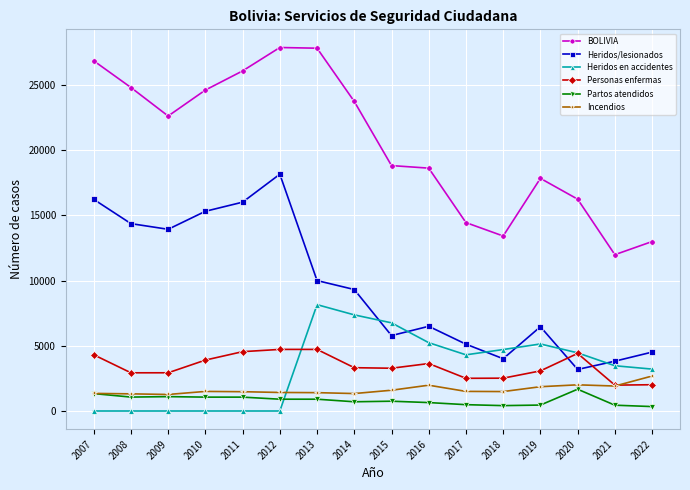

True or false: Heridos/lesionados and Incendios intersect in this chart.

False